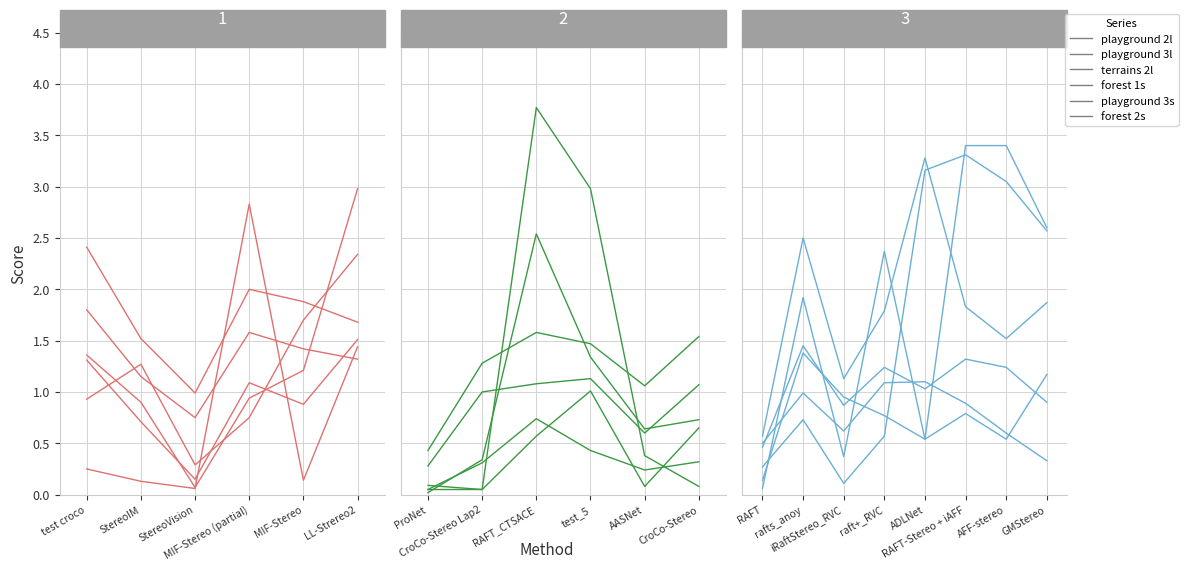

Rank the series at RAFT from lowest to highest value.

playground 2l, playground 3l, terrains 2l, forest 2s, playground 3s, forest 1s